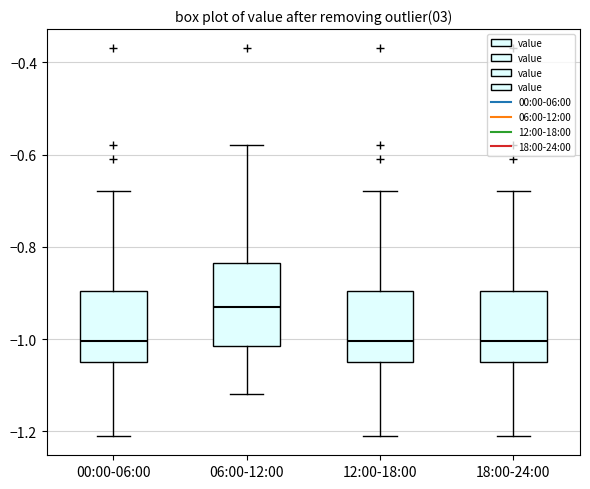

Comparing the boxes themselves (not the whiskers), which one is the tallest?

06:00-12:00